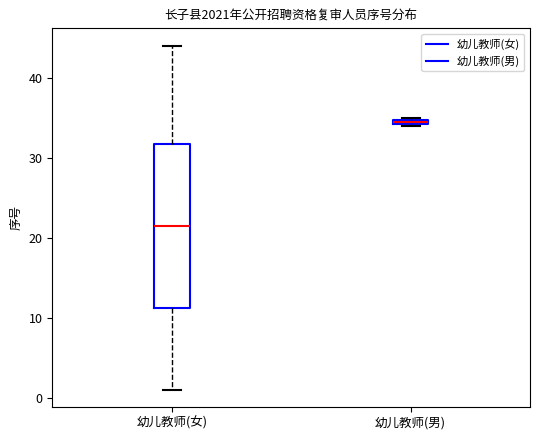

Where does the lower whisker of the box for 幼儿教师(女) end on the y-axis? The values are not printed on the chart, so give them approximately, as read against the axis.

1